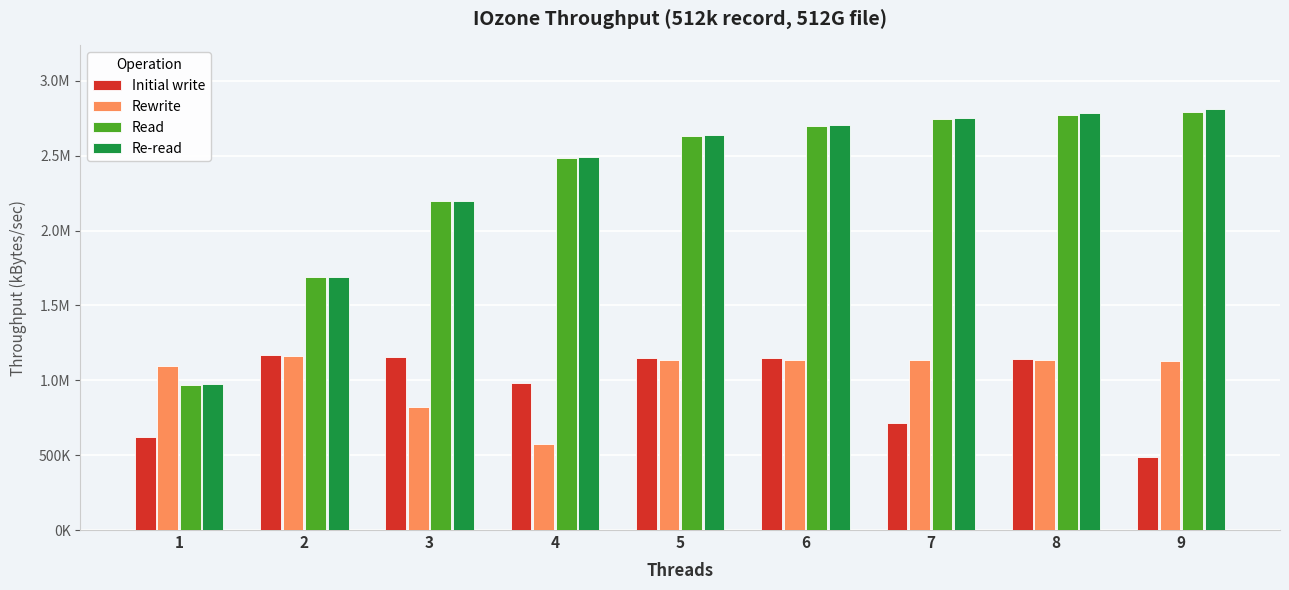

Are the bars grouped side by side (vs. stacked)?

Yes